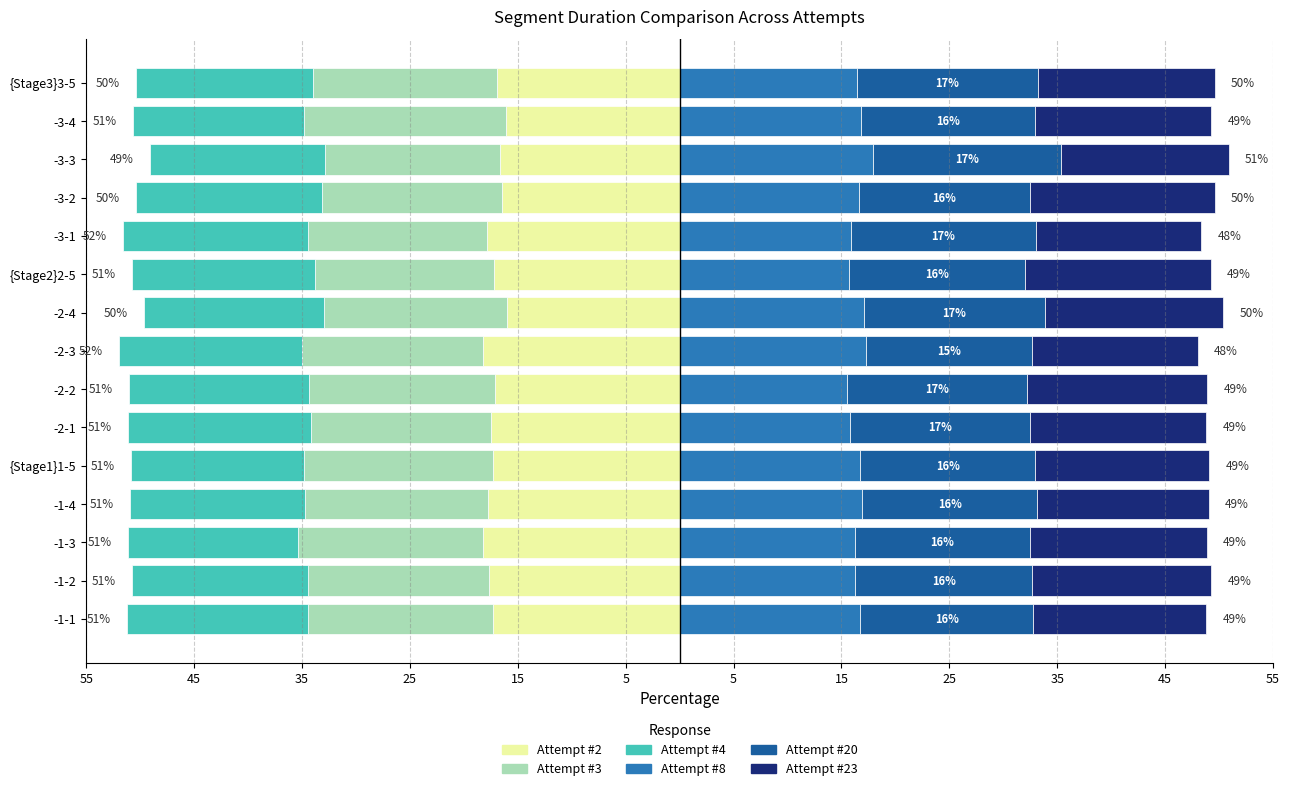

Which series has the largest range (max minus min)?

Attempt #3